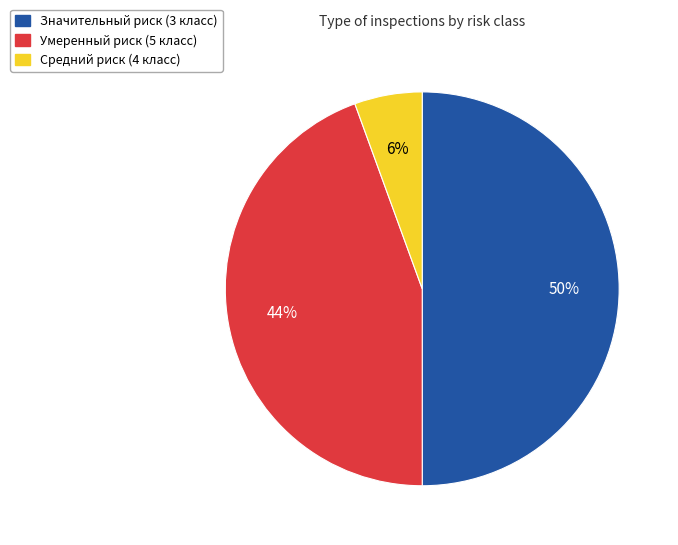

Does Умеренный риск (5 класс) represent more than half of the total?

No